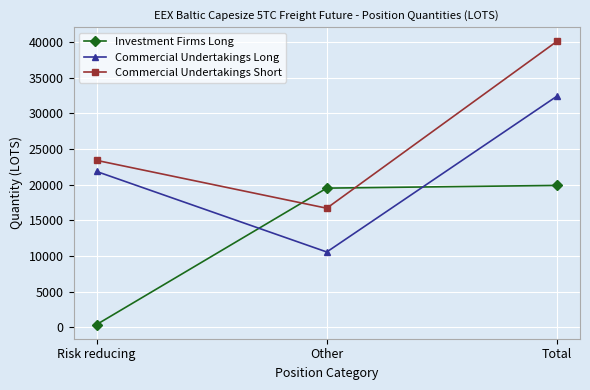

Reading left to right, transcribe all the data shown in this chart.

Investment Firms Long: Risk reducing=381.0	Other=19526.2	Total=19907.2
Commercial Undertakings Long: Risk reducing=21864.0	Other=10565.5	Total=32429.5
Commercial Undertakings Short: Risk reducing=23420.7	Other=16706.3	Total=40127.0